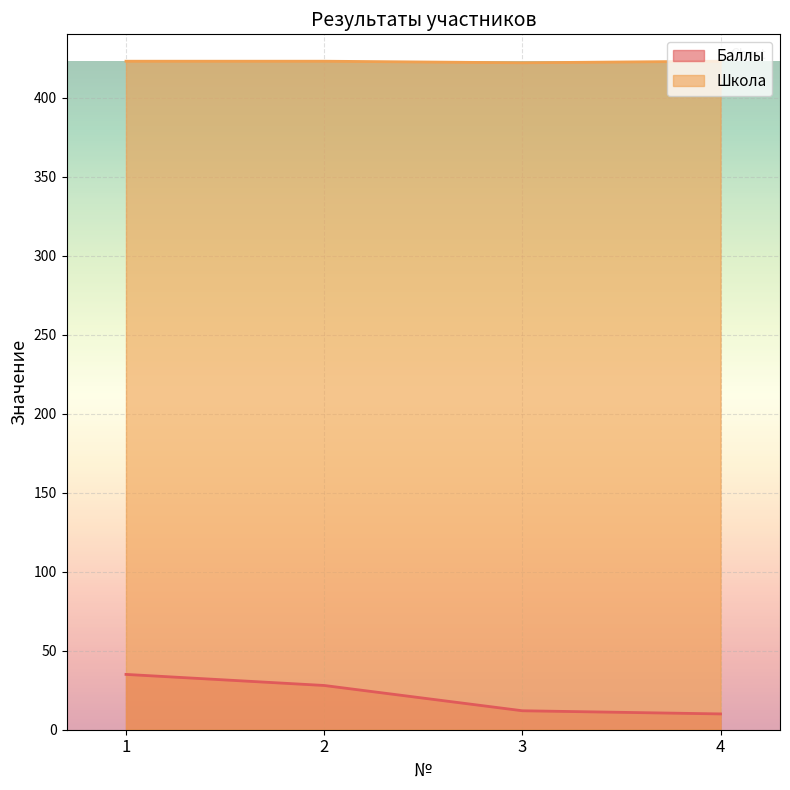

How many lines are shown in the chart?

2